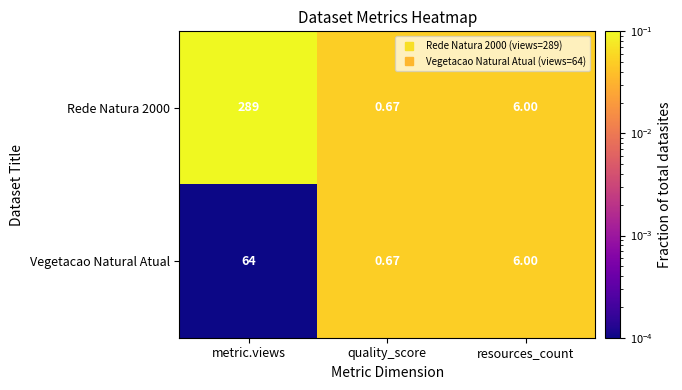

List the labels in order of Vegetacao Natural Atual value, largest first.

metric.views, resources_count, quality_score